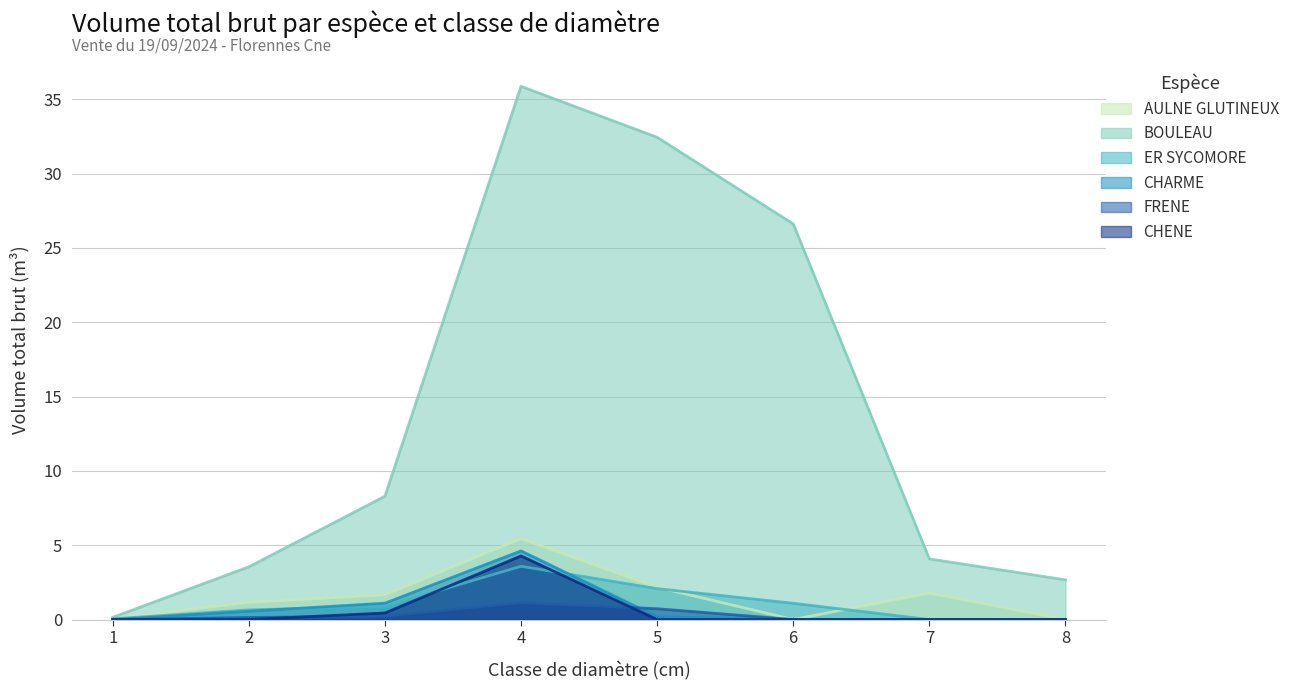

What is the value of the ER SYCOMORE point at the 3rd from the left?

0.9